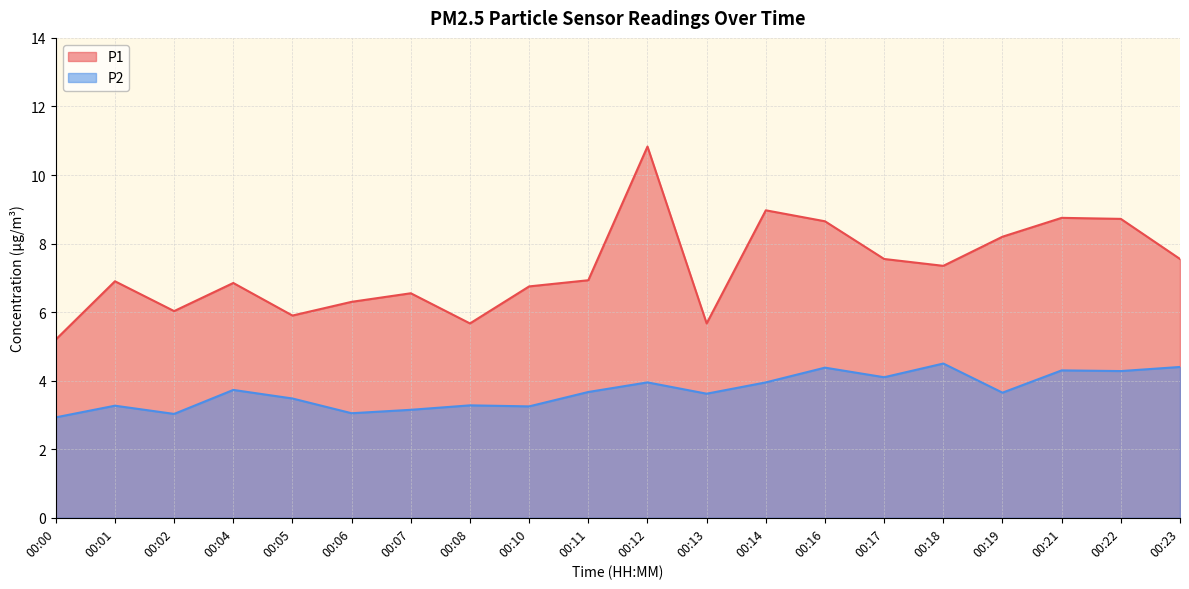

At which category is the sum across all series the highest?

00:12